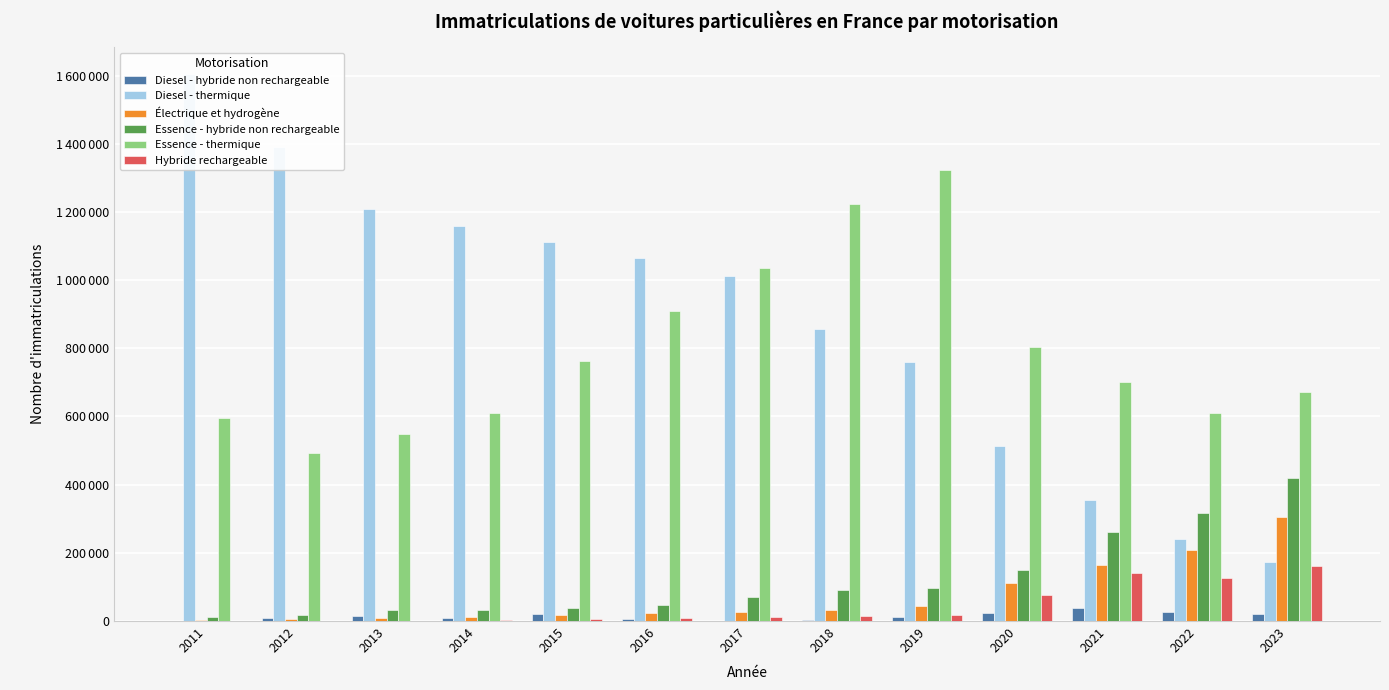

What is the difference between the highest and lowest values at 2020?

779140